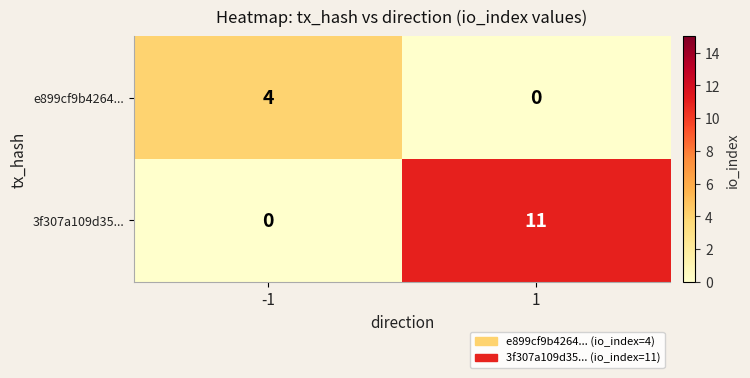

List the series in order of their peak value, highest first.

3f307a109d35..., e899cf9b4264...